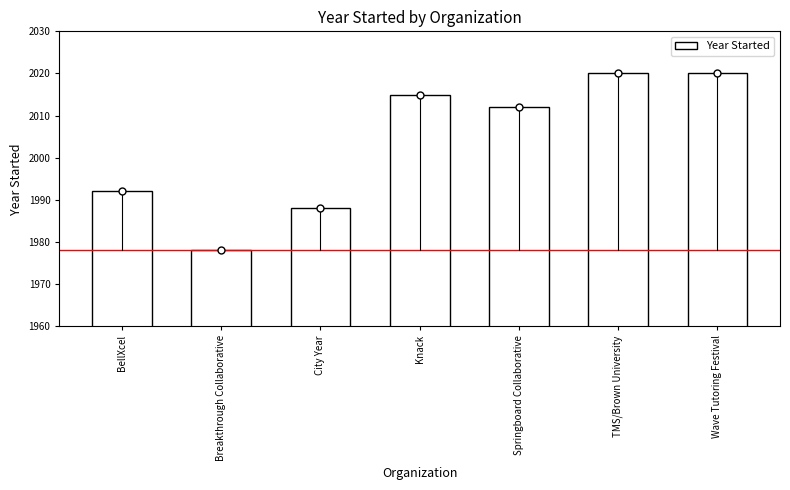

What is the value of the 1st bar from the left?

1992